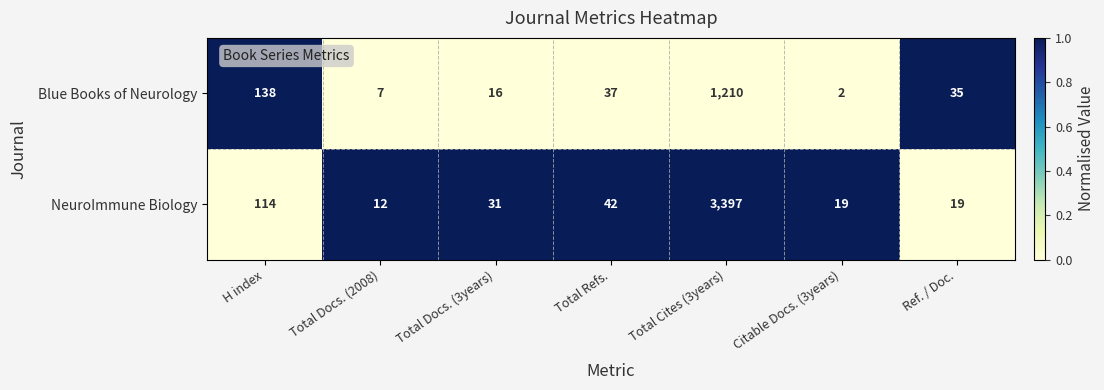

What is the total value across all series at Ref. / Doc.?

54